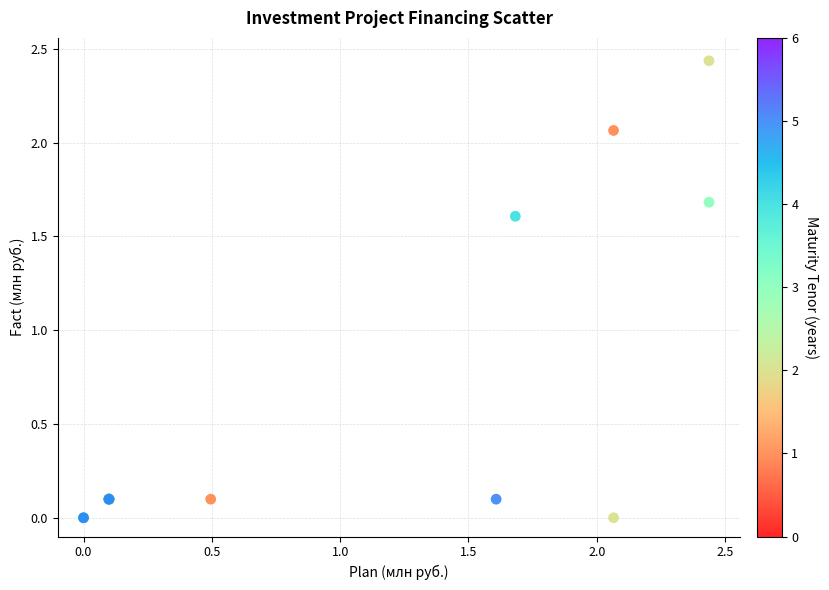

What Y value in the scatter plot is closest to 1?

1.6